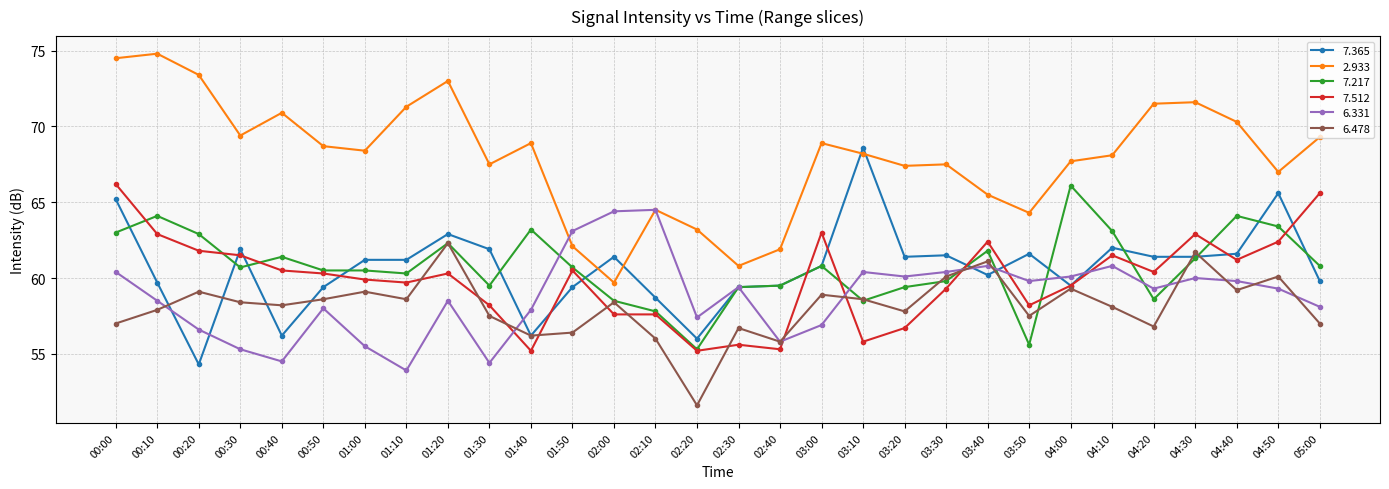

The value of 7.512 at 00:30 is 61.5. True or false?

True